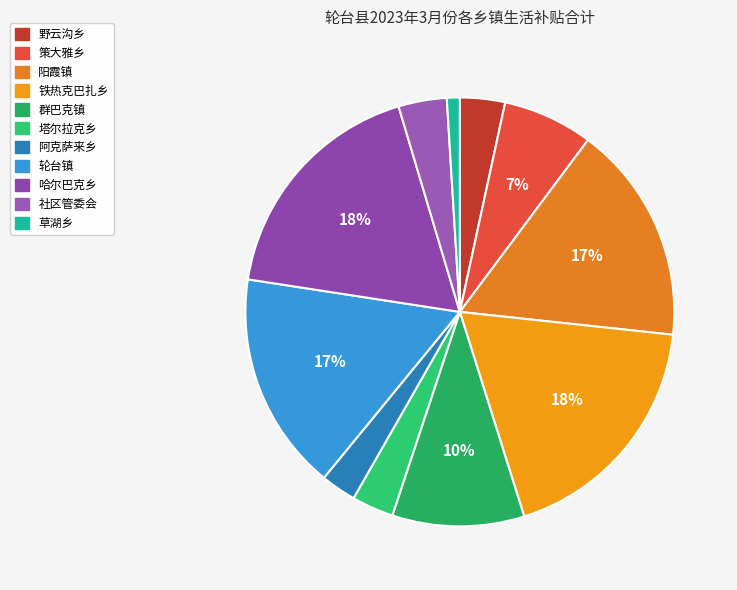

What portion of the pie excludes 轮台镇?

83.5%